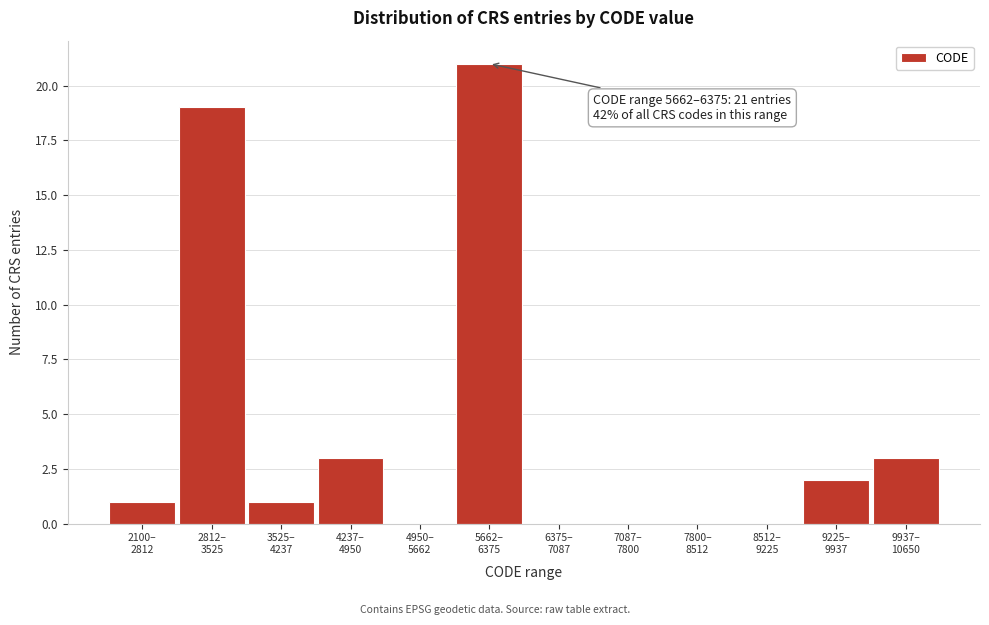

What is the sum of all values?

50